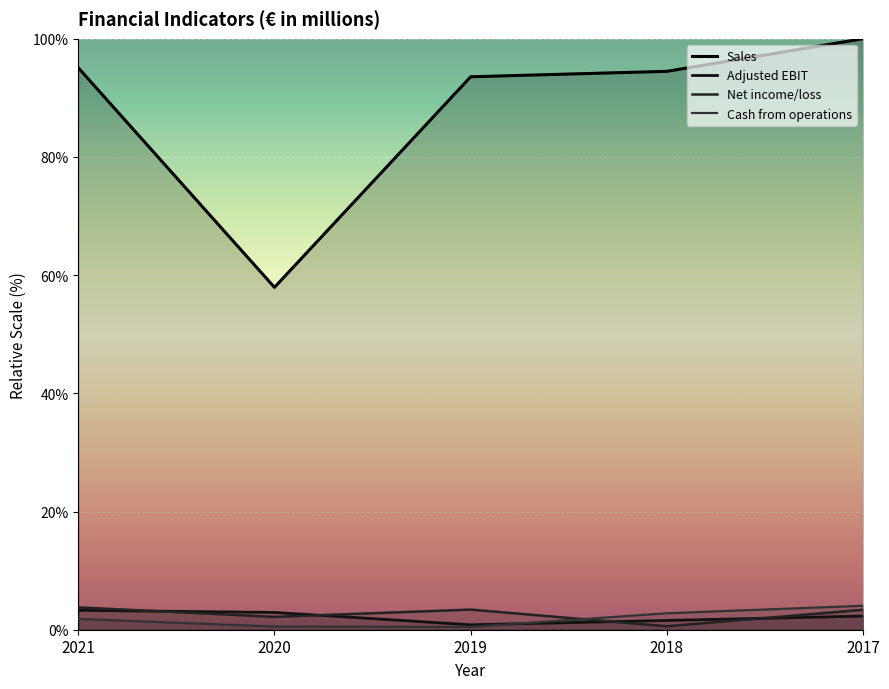

The Adjusted EBIT series shows 1.1 at 2018. True or false?

False